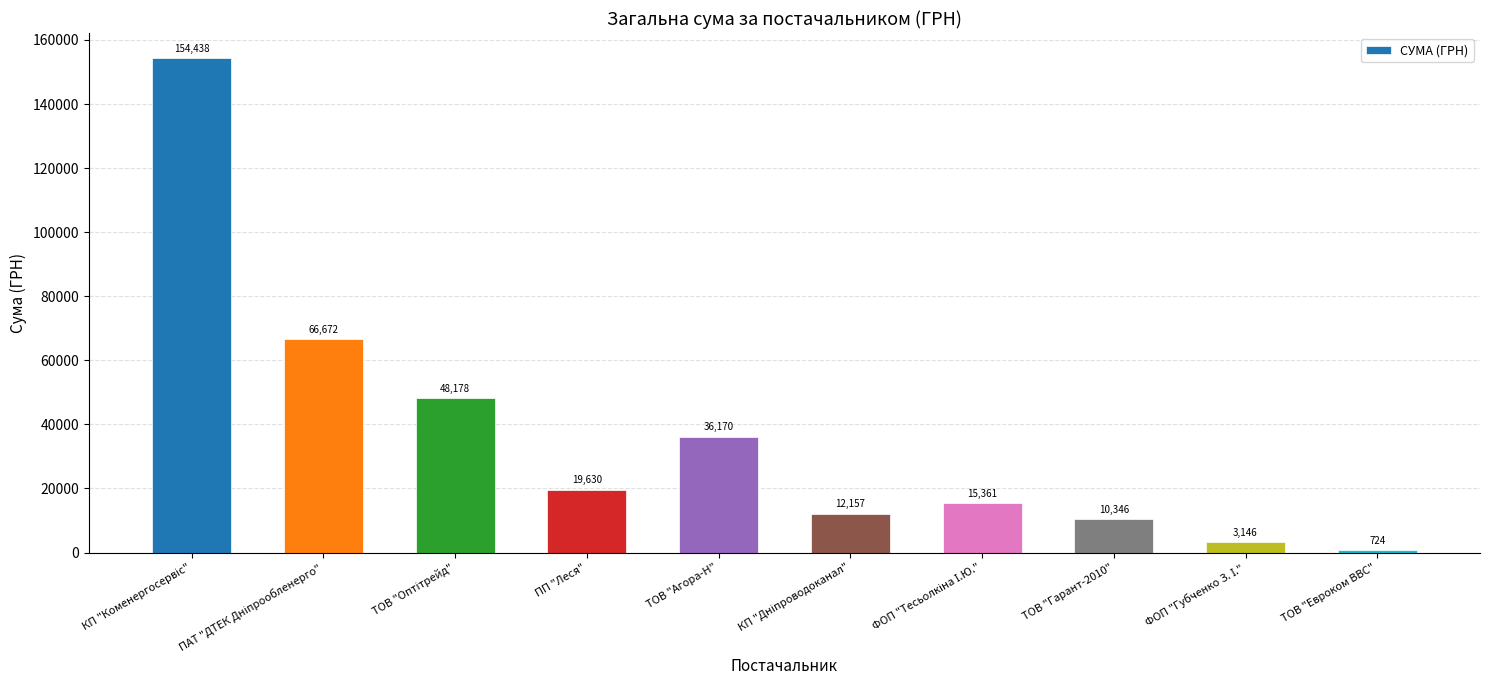

Which label corresponds to the smallest value in the chart?

ТОВ "Евроком ВВС"